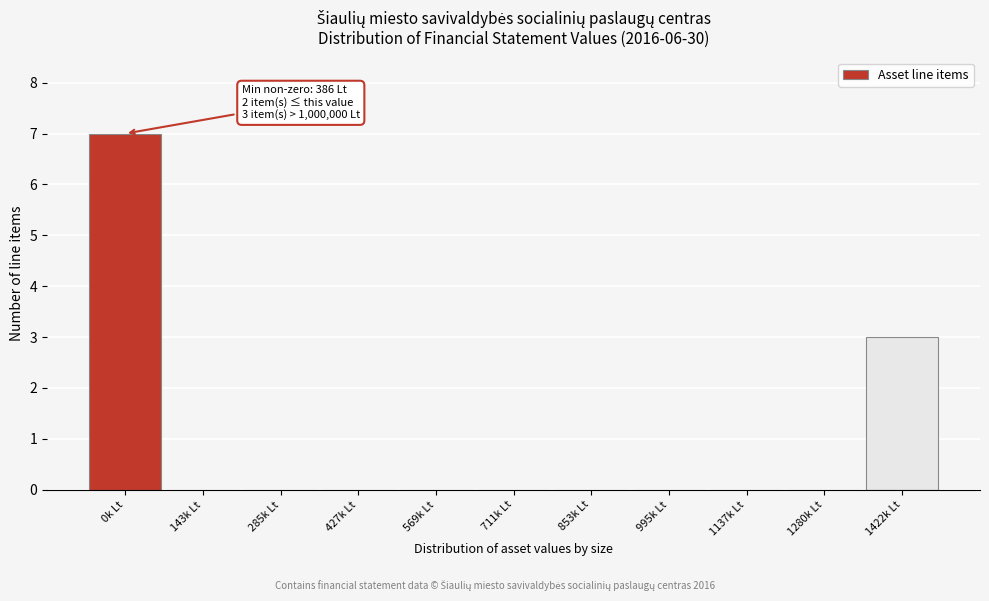

Reading left to right, what are all the values shown in this chart?

0k Lt=7	143k Lt=0	285k Lt=0	427k Lt=0	569k Lt=0	711k Lt=0	853k Lt=0	995k Lt=0	1137k Lt=0	1280k Lt=0	1422k Lt=3